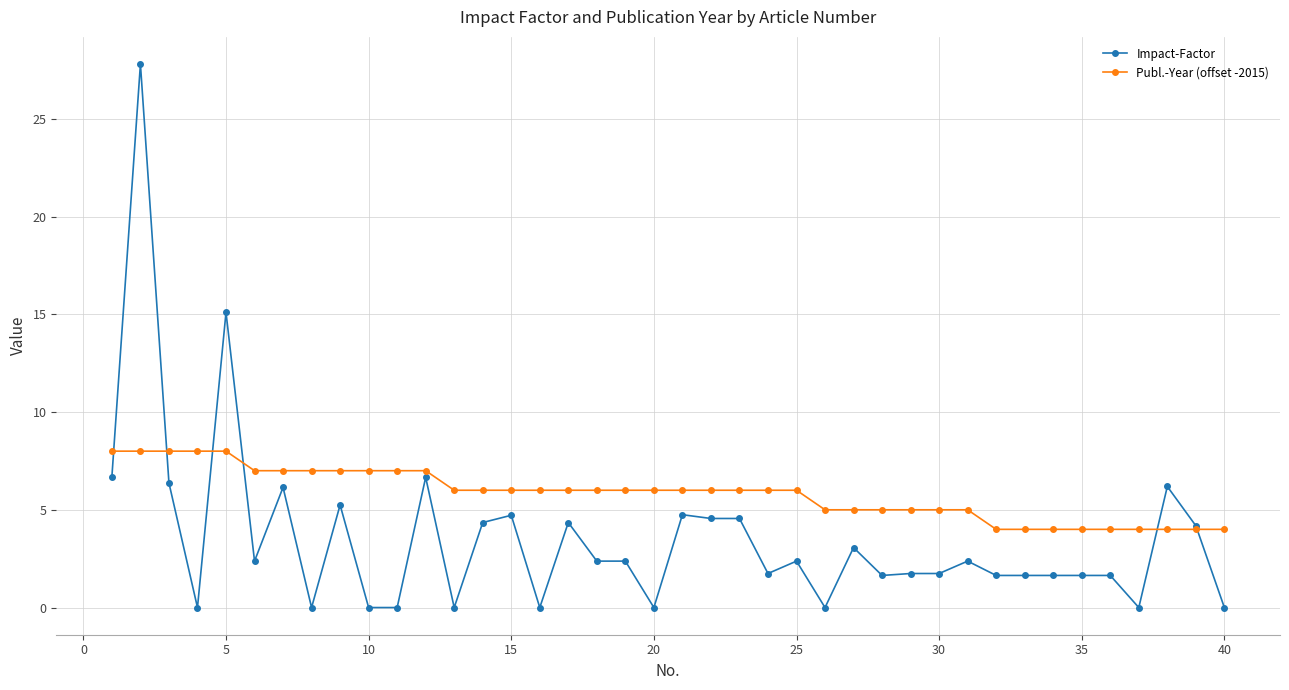

Which series has the largest range (max minus min)?

Impact-Factor